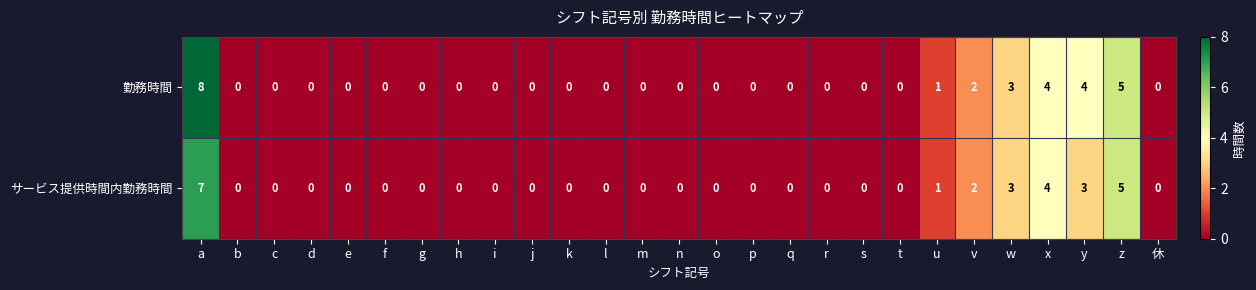

At which category is the sum across all series the highest?

a